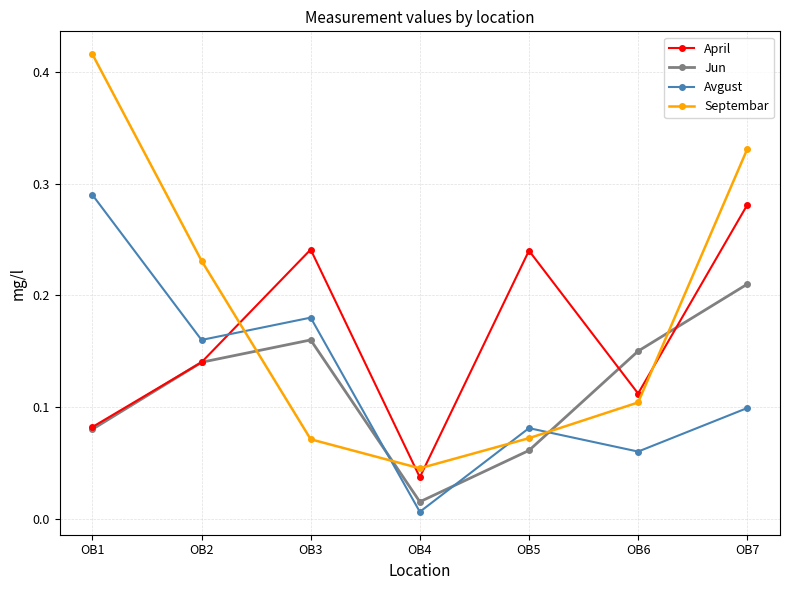

Where is Avgust nearest to the value 0?

OB4